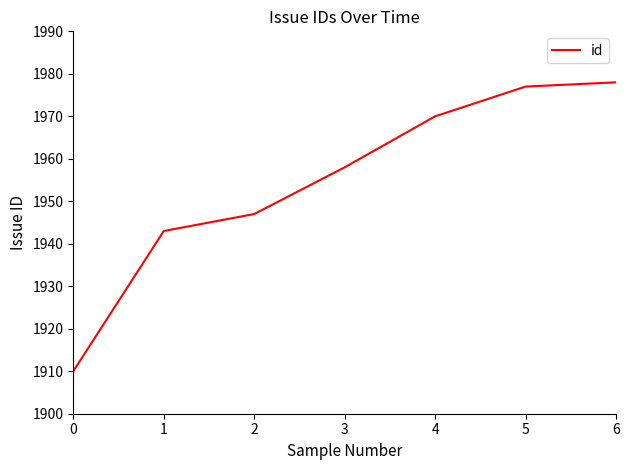

Where is the data nearest to the value 1944?

1